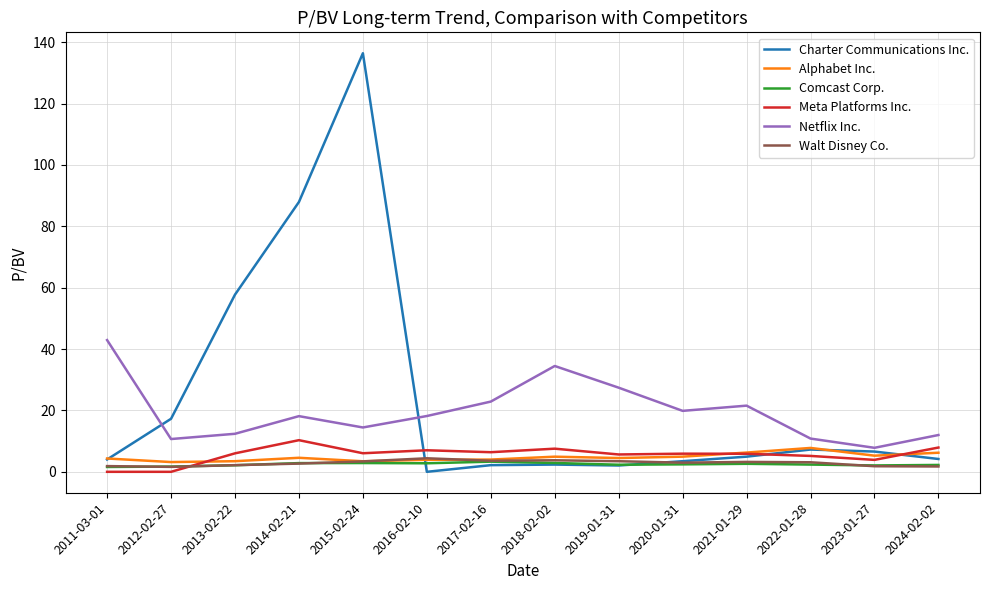

At which category is the sum across all series the highest?

2015-02-24